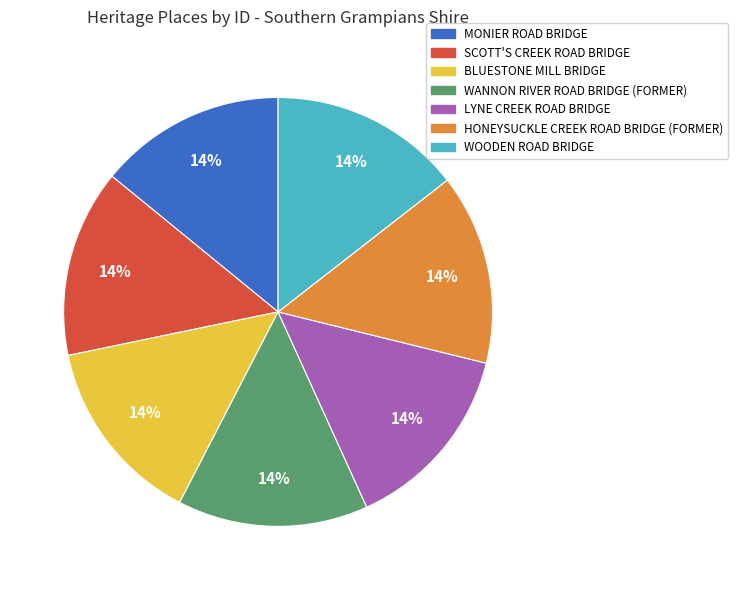

What is the ratio of the value at WOODEN ROAD BRIDGE to the value at HONEYSUCKLE CREEK ROAD BRIDGE (FORMER)?

1.0